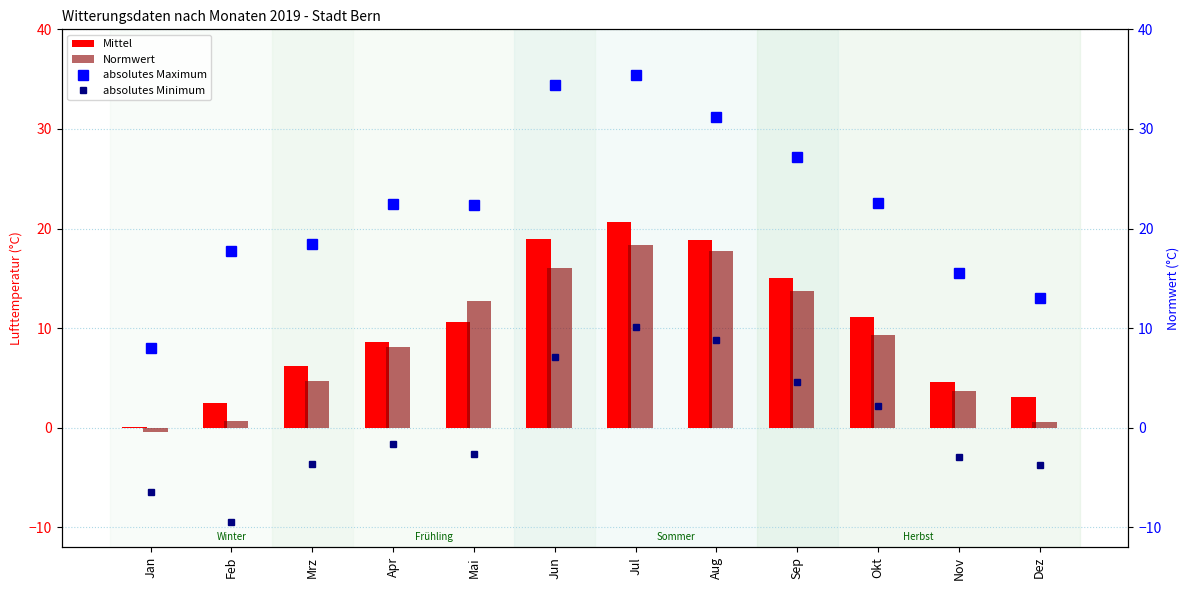

What is the value of the Normwert bar at the 8th from the left?

17.7